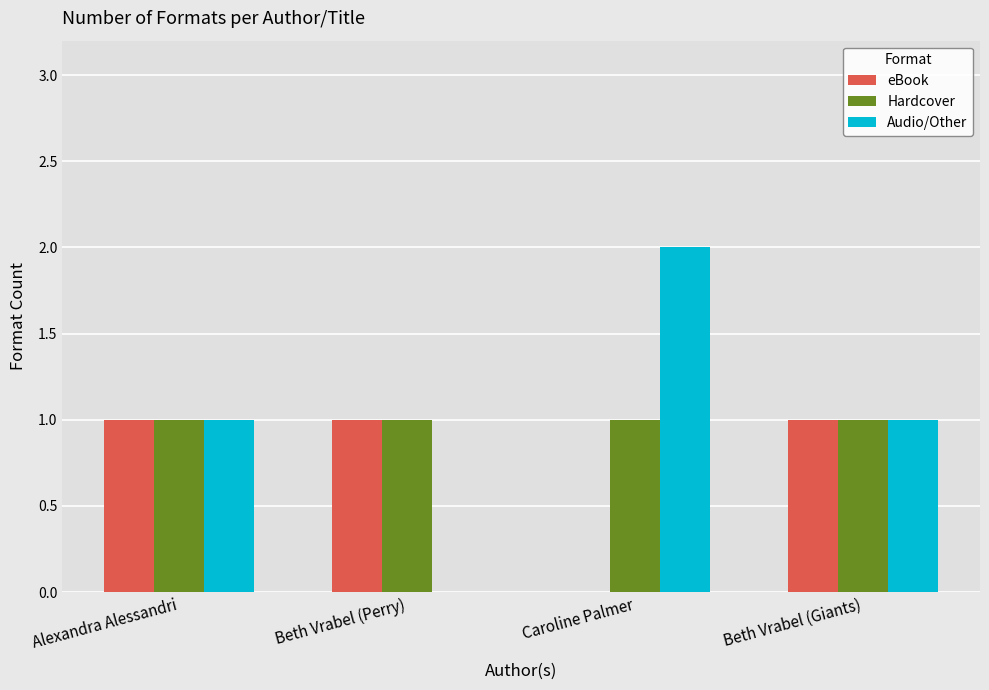

What is the maximum value for eBook?

1